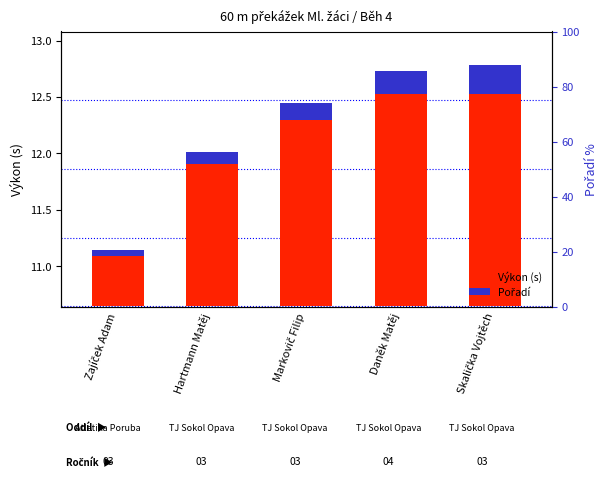

What is the label of the 4th bar from the left?

Daněk Matěj